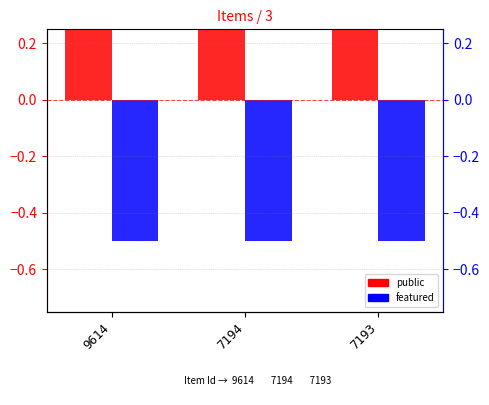

Reading left to right, list all the values displayed in this chart.

public: 0.5	0.5	0.5
featured: -0.5	-0.5	-0.5